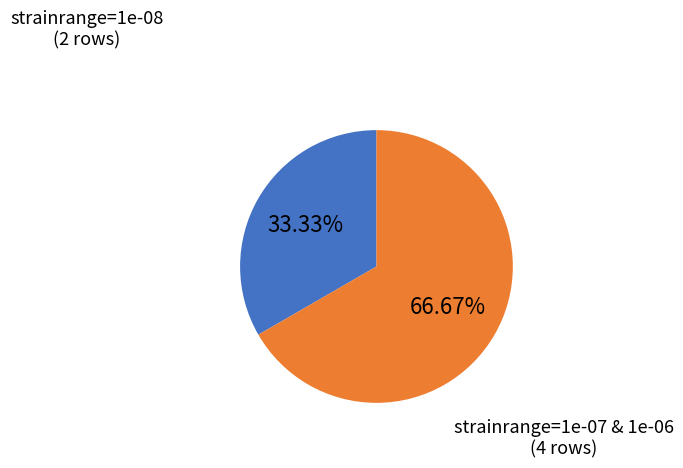

Is there a majority slice in this chart?

Yes